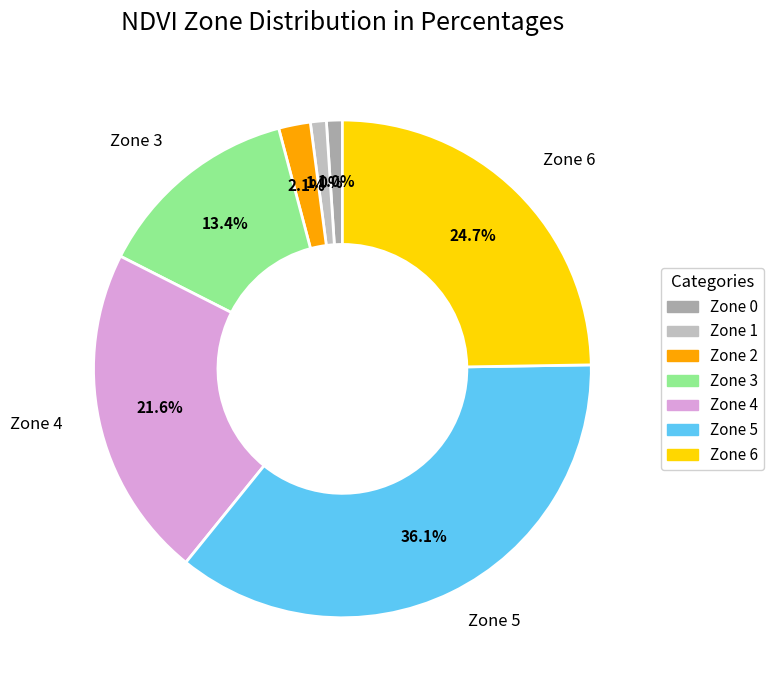

Which has a higher value, Zone 0 or Zone 3?

Zone 3